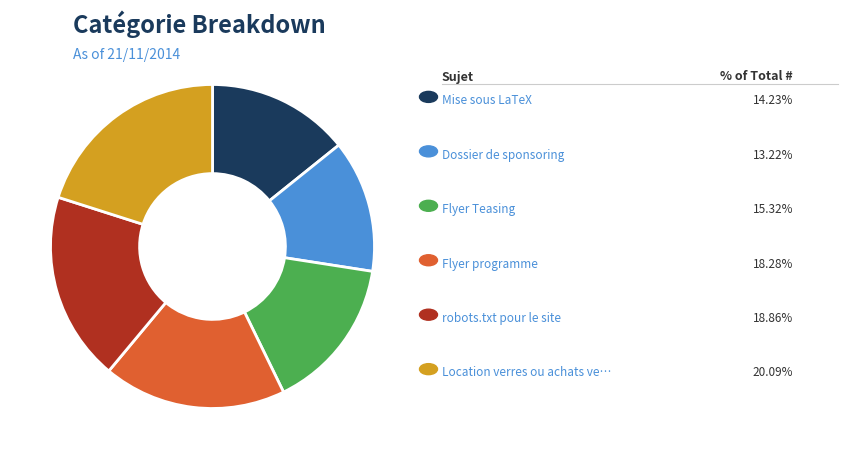

Is there any slice that represents more than half of the pie?

No